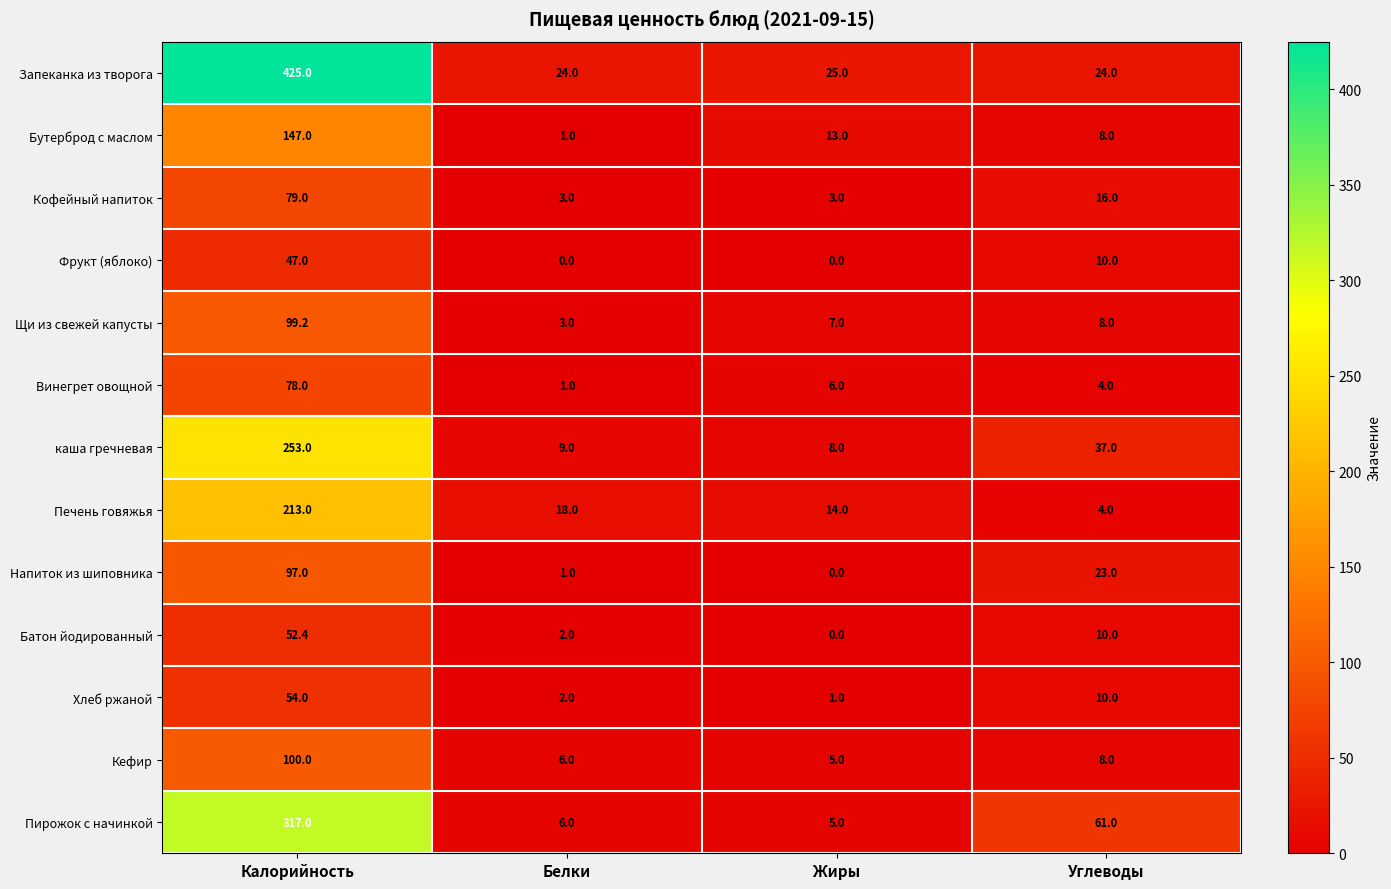

At how many categories does at least one series exceed 62?

1